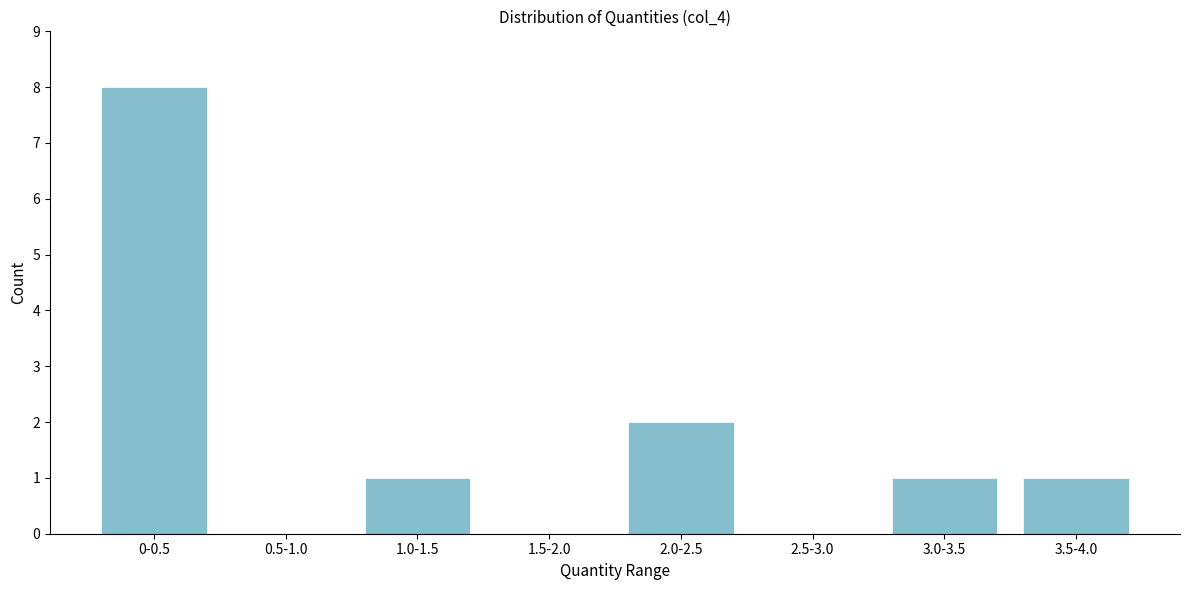

Reading right to left, transcribe all the data shown in this chart.

3.5-4.0=1	3.0-3.5=1	2.5-3.0=0	2.0-2.5=2	1.5-2.0=0	1.0-1.5=1	0.5-1.0=0	0-0.5=8